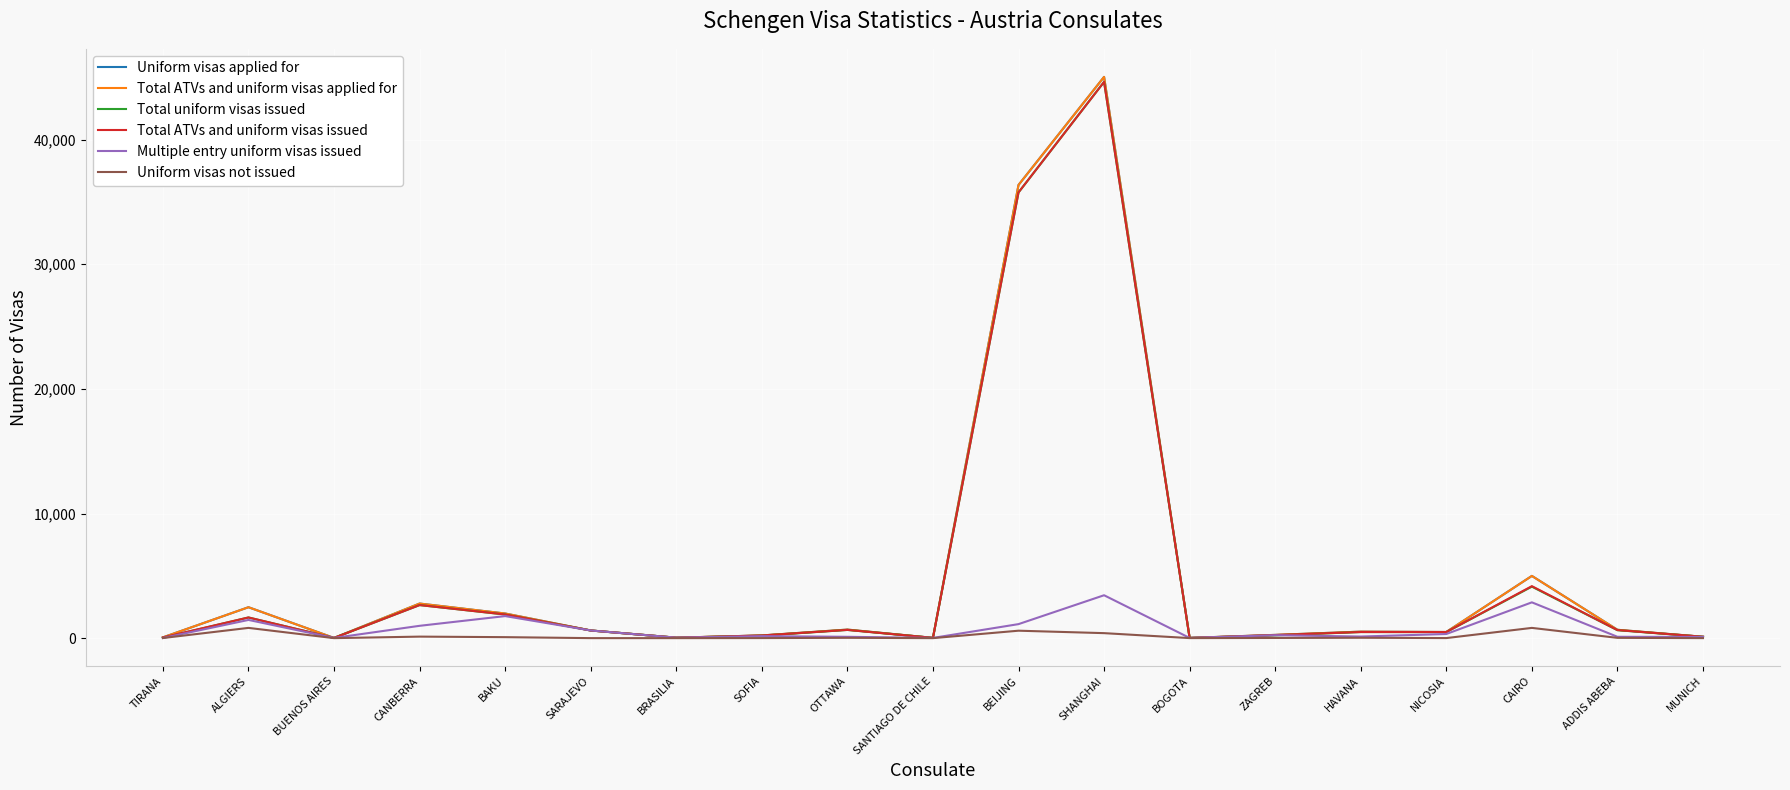

At which category is the sum across all series the highest?

SHANGHAI